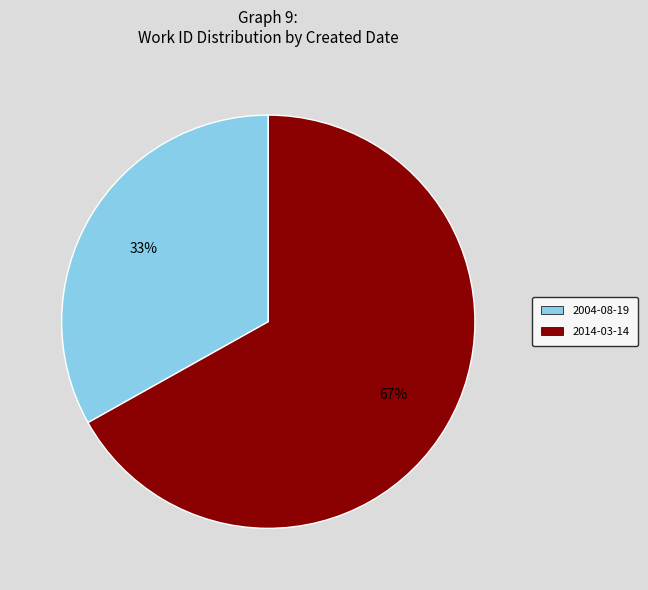

Which slice is the smallest?

2004-08-19